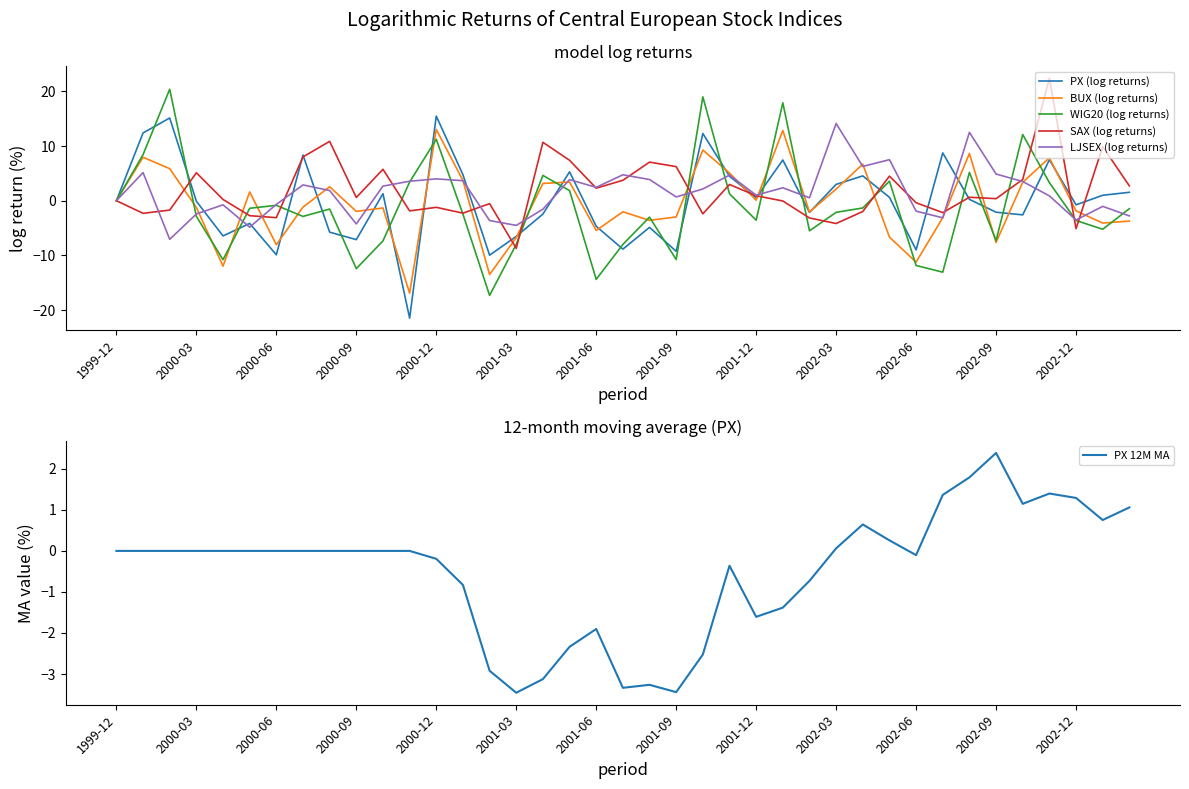

What is the minimum value for LJSEX (log returns)?

-7.1